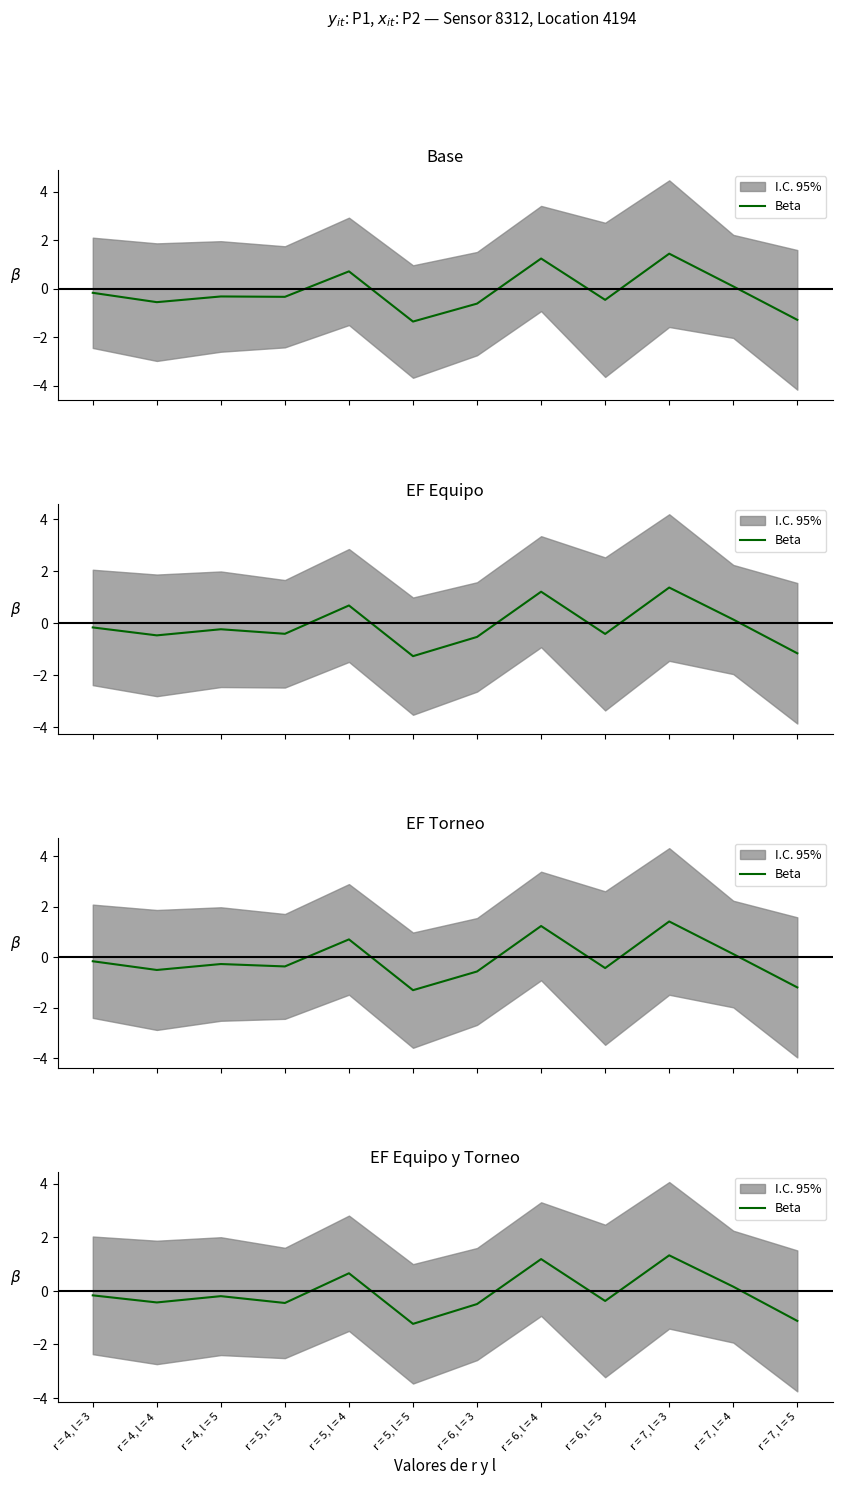

Between r = 6, l = 5 and r = 6, l = 3, which is larger?

r = 6, l = 5